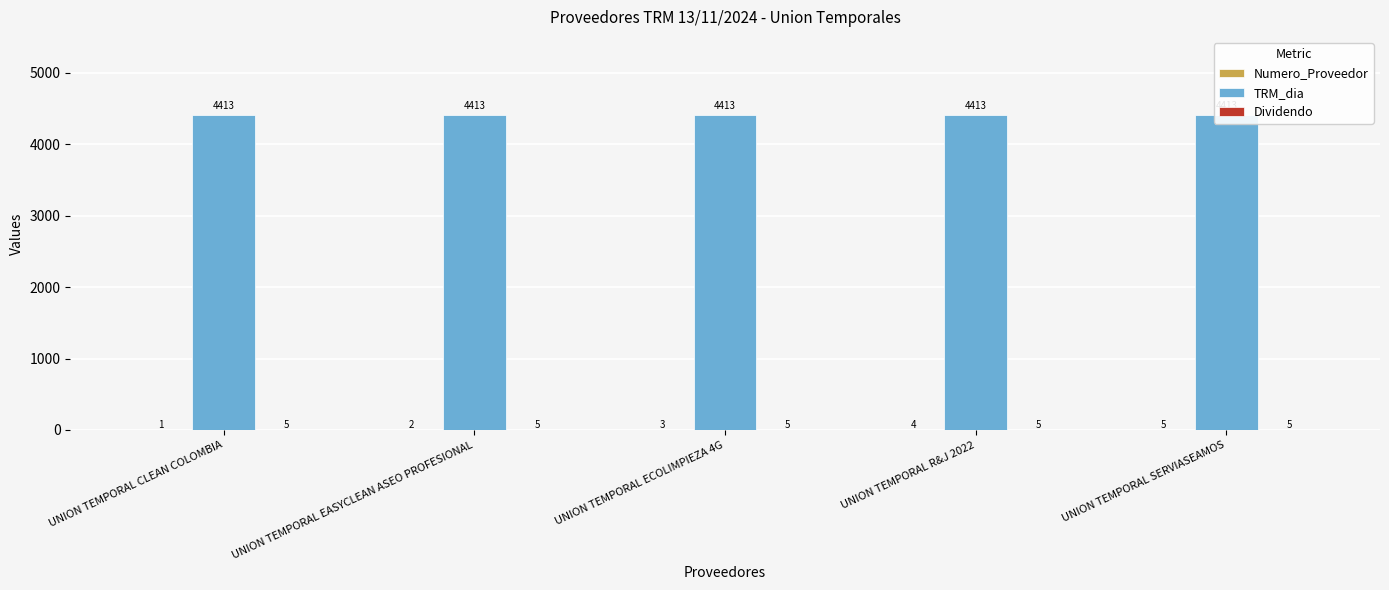

What is the spread (max minus min) of values at UNION TEMPORAL ECOLIMPIEZA 4G?

4410